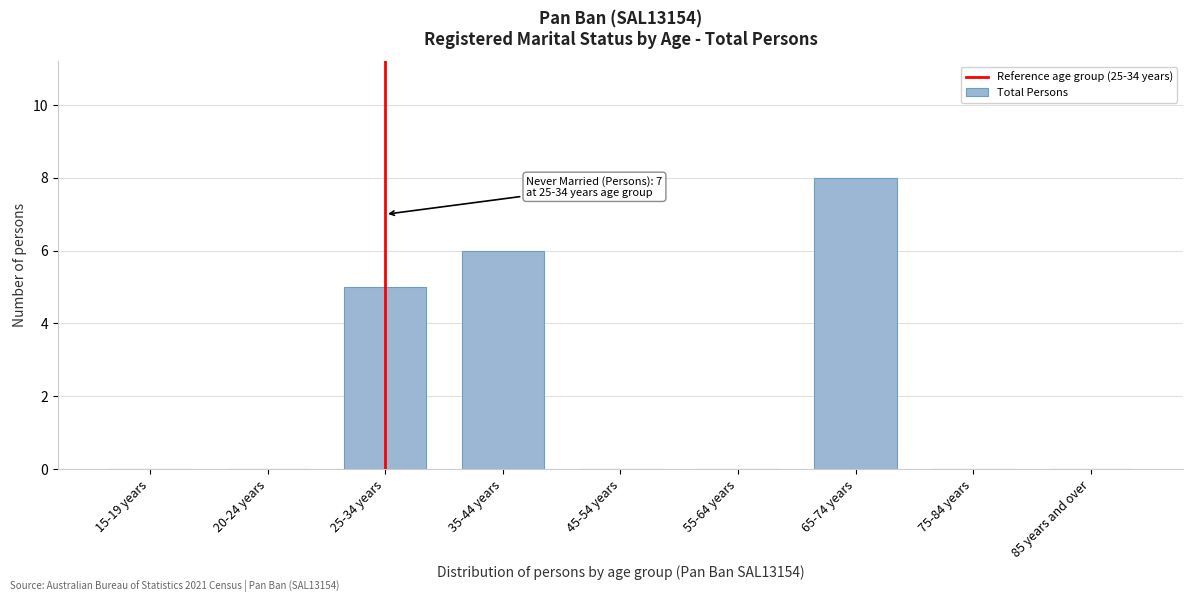

Reading left to right, list all the values displayed in this chart.

15-19 years=0	20-24 years=0	25-34 years=5	35-44 years=6	45-54 years=0	55-64 years=0	65-74 years=8	75-84 years=0	85 years and over=0